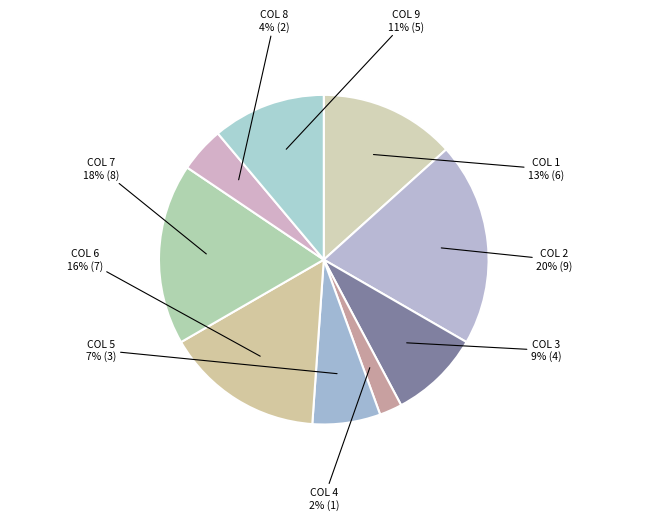

To the nearest percent, what is the difference between the largest and smallest slice percentages?

18%